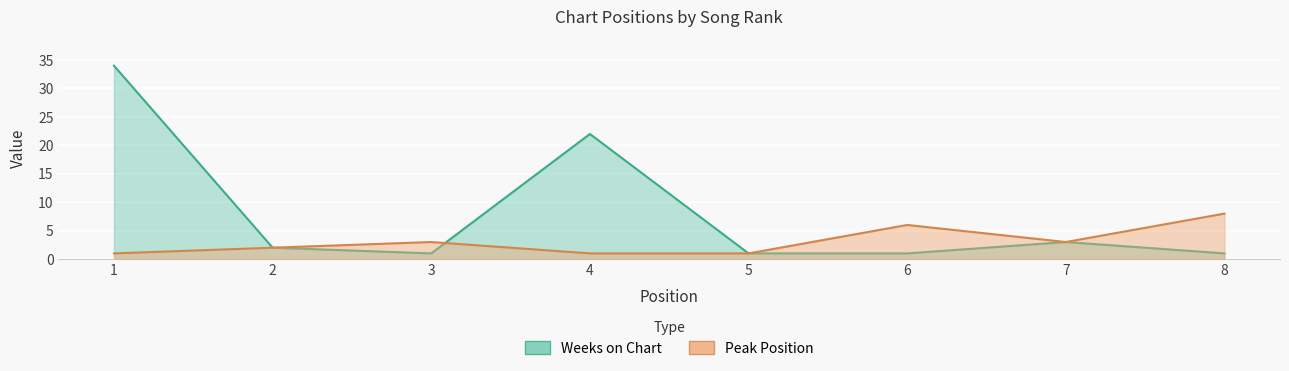

What is the average value of the Peak Position series?

3